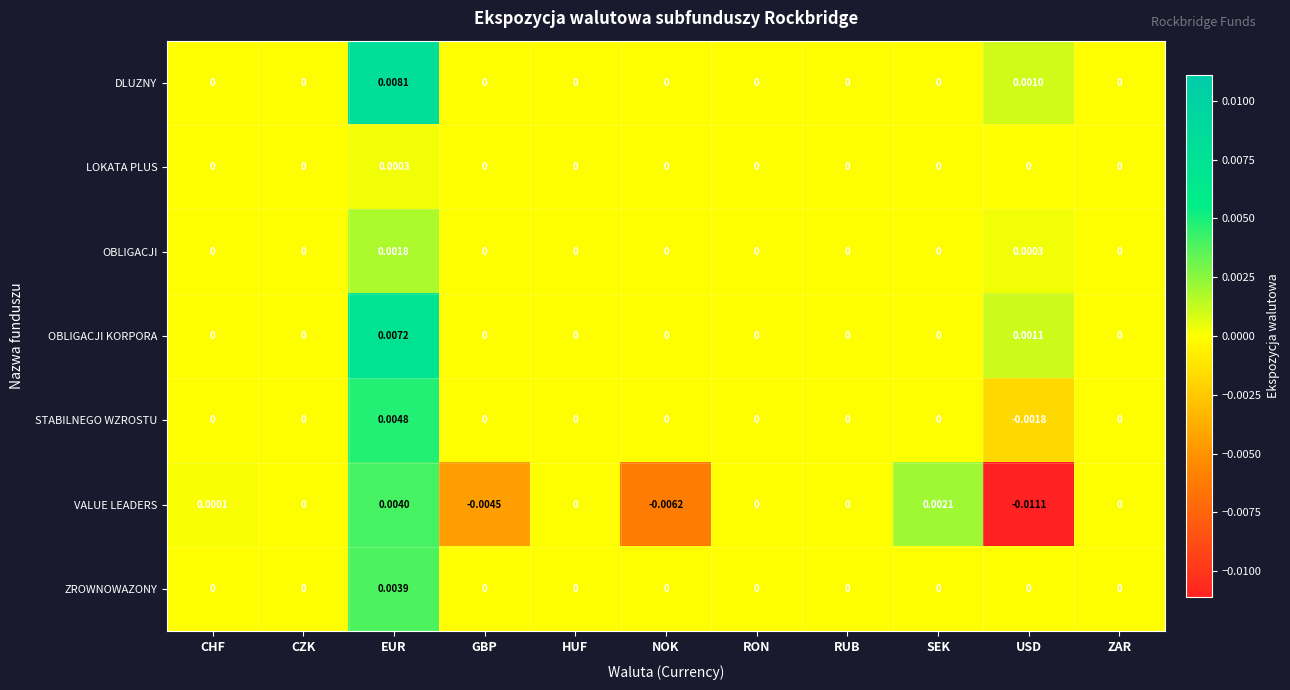

How many categories are shown in the chart?

11